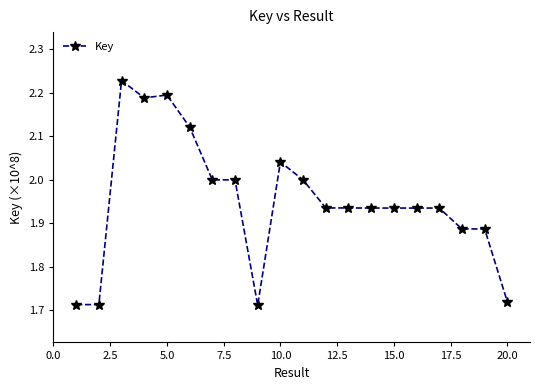

True or false: the data has more than 0 interior local peaks.

True